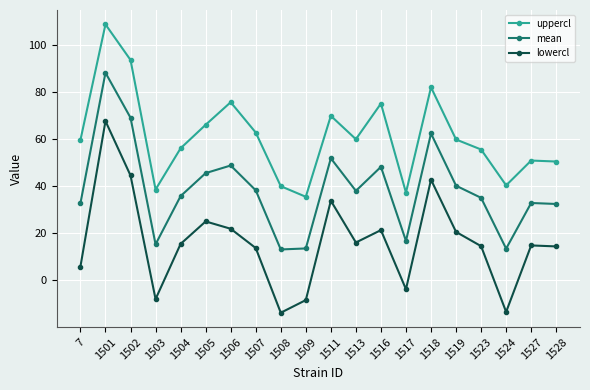

Which series has the largest total across all categories?

uppercl